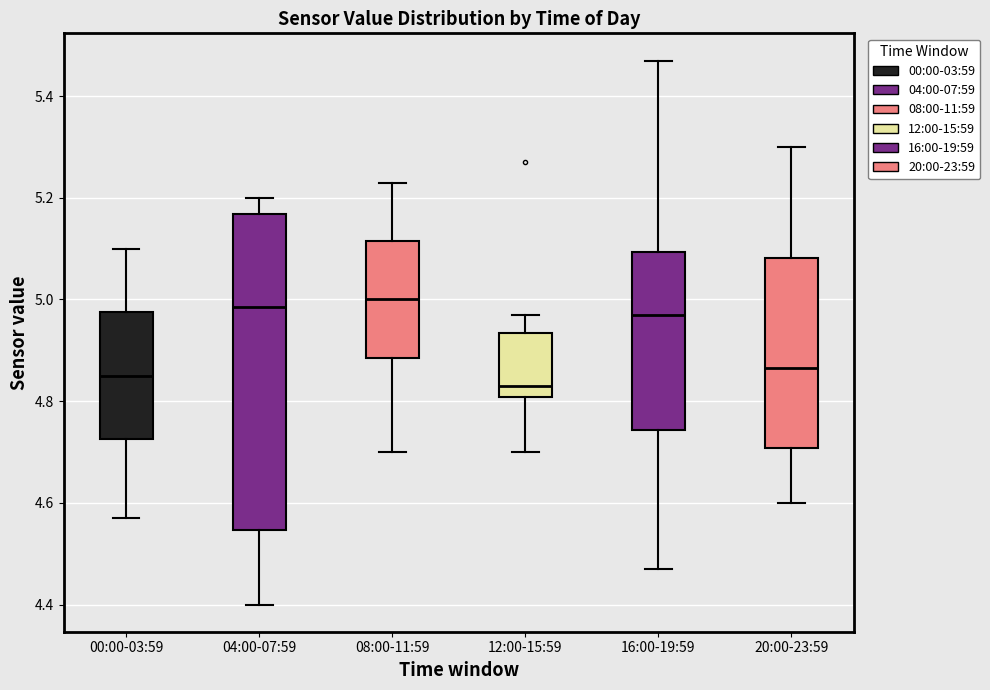

Reading left to right, transcribe this box plot: for each box, give where its median line is, the range the box spans, and where its two whiskers end, as read against the y-axis. The values are not printed on the chart, so give them approximately, as read against the axis.

00:00-03:59: median 4.86, box 4.72 to 4.98, whiskers 4.58 to 5.10
04:00-07:59: median 4.98, box 4.54 to 5.16, whiskers 4.40 to 5.20
08:00-11:59: median 5.00, box 4.88 to 5.12, whiskers 4.70 to 5.24
12:00-15:59: median 4.84, box 4.80 to 4.94, whiskers 4.70 to 4.98
16:00-19:59: median 4.98, box 4.74 to 5.10, whiskers 4.48 to 5.48
20:00-23:59: median 4.86, box 4.70 to 5.08, whiskers 4.60 to 5.30